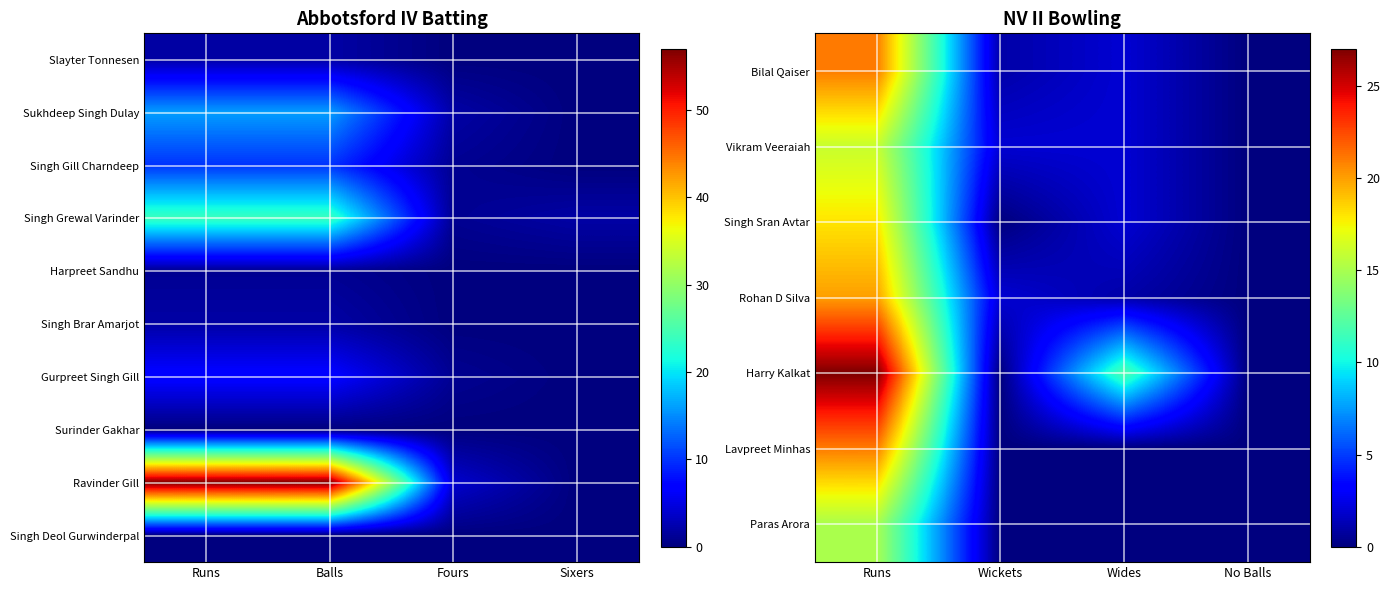

The value of Singh Deol Gurwinderpal at Runs is 0. True or false?

True